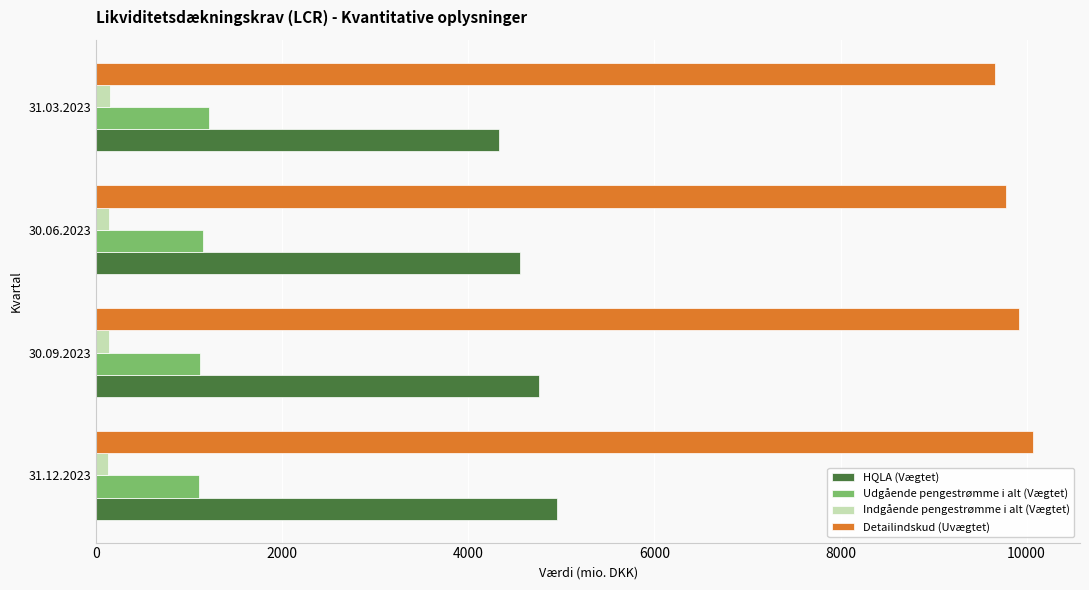

What is the difference between the maximum and minimum values in the Detailindskud (Uvægtet) series?

412.2